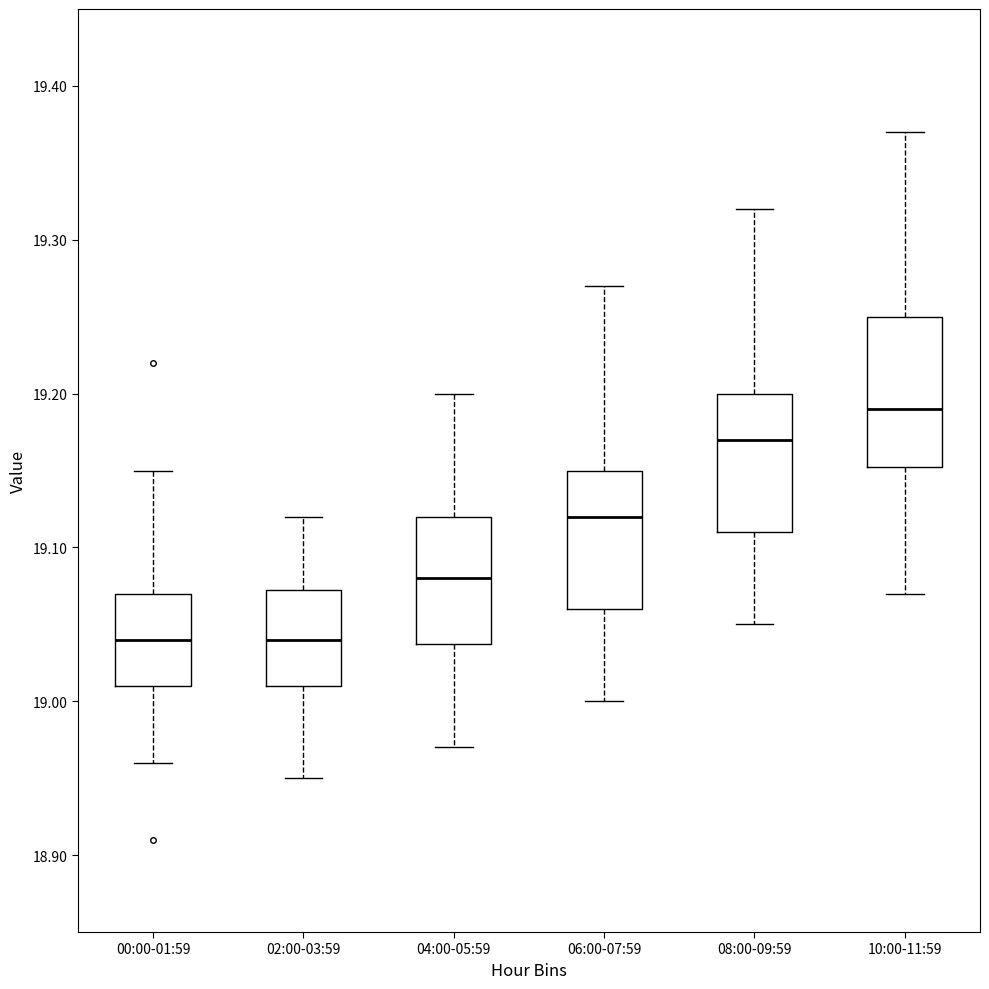

Reading left to right, transcribe this box plot: for each box, give where its median line is, the range the box spans, and where its two whiskers end, as read against the y-axis. The values are not printed on the chart, so give them approximately, as read against the axis.

00:00-01:59: median 19.04, box 19.01 to 19.07, whiskers 18.96 to 19.15
02:00-03:59: median 19.04, box 19.01 to 19.07, whiskers 18.95 to 19.12
04:00-05:59: median 19.08, box 19.04 to 19.12, whiskers 18.97 to 19.20
06:00-07:59: median 19.12, box 19.06 to 19.15, whiskers 19.00 to 19.27
08:00-09:59: median 19.17, box 19.11 to 19.20, whiskers 19.05 to 19.32
10:00-11:59: median 19.19, box 19.15 to 19.25, whiskers 19.07 to 19.37